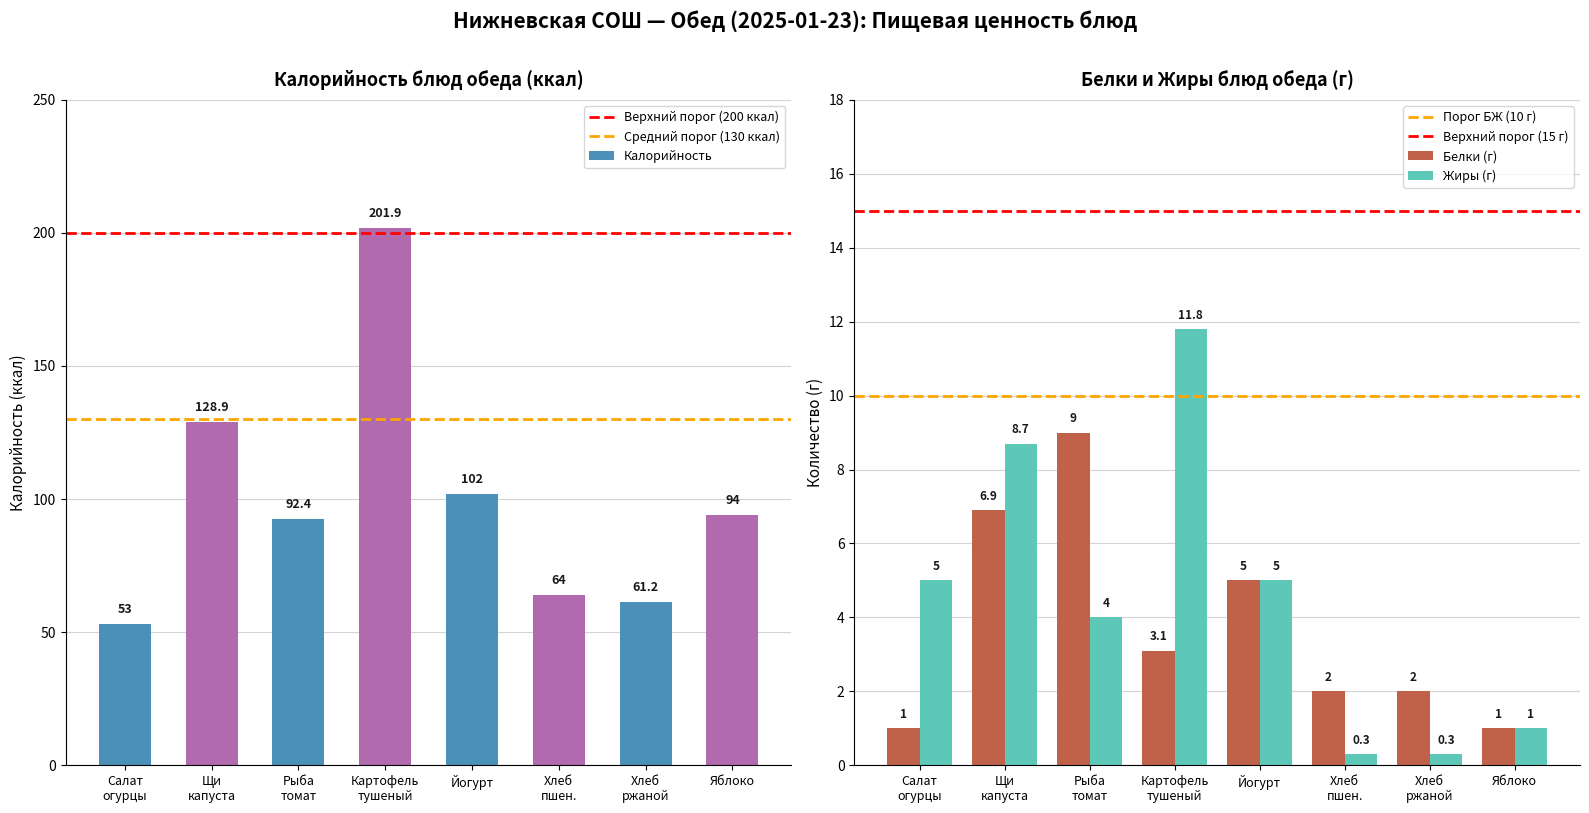

How many series are shown in this chart?

3